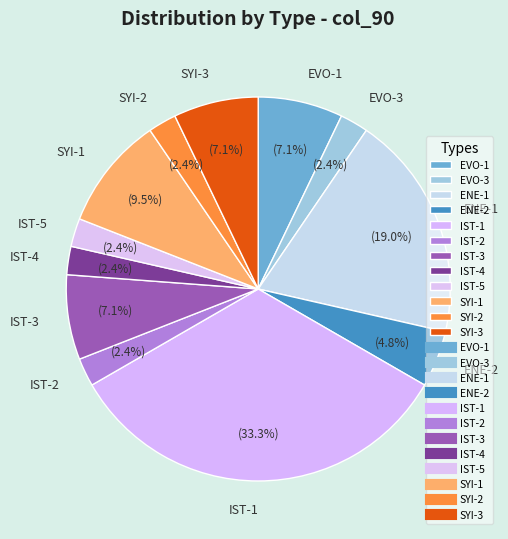

Between SYI-2 and IST-3, which is larger?

IST-3